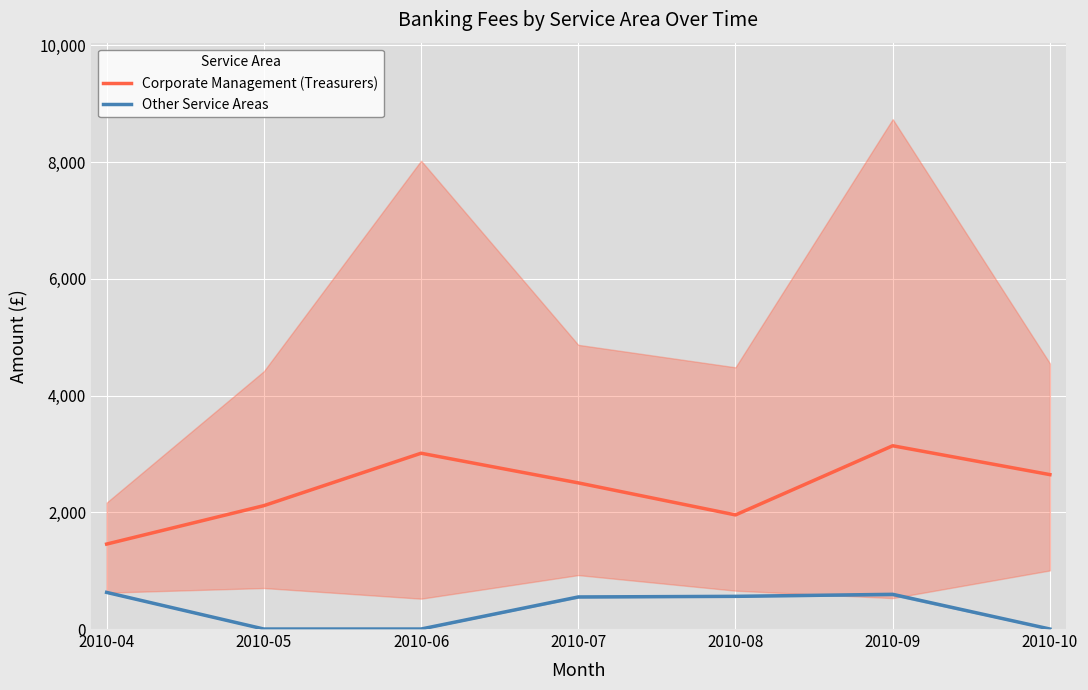

Rank the series at 2010-10 from lowest to highest value.

Other Service Areas, Corporate Management (Treasurers)